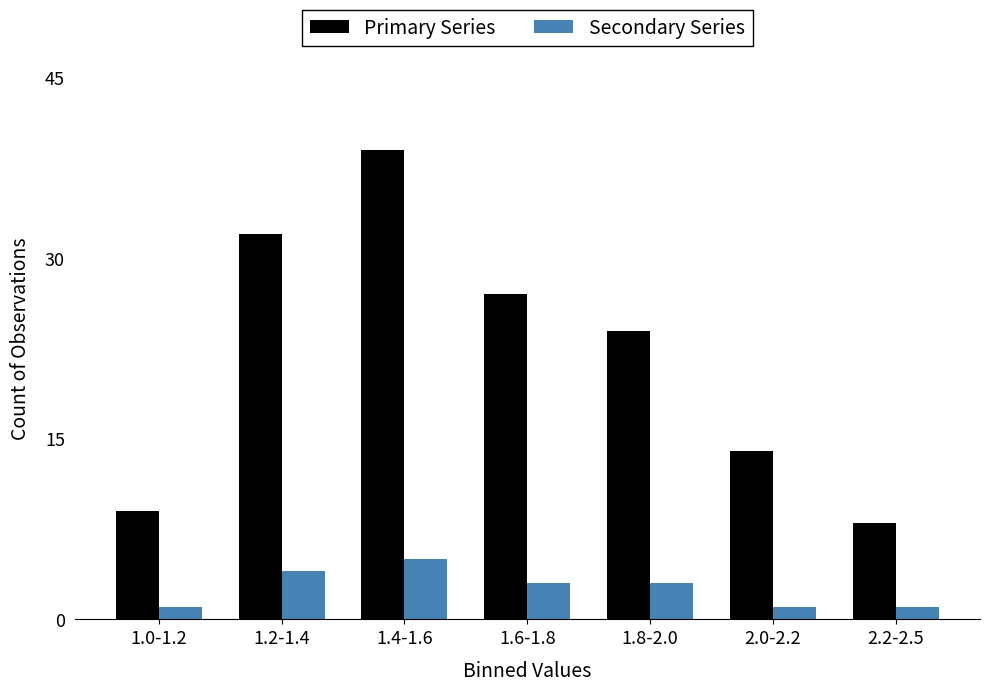

Reading left to right, list all the values displayed in this chart.

Primary Series: 9	32	39	27	24	14	8
Secondary Series: 1	4	5	3	3	1	1